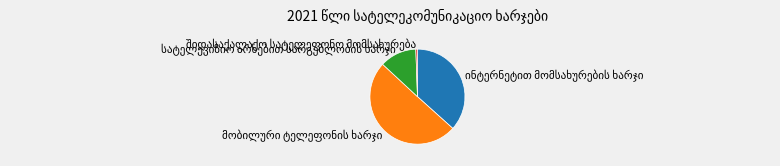

Is there any slice that represents more than half of the pie?

Yes